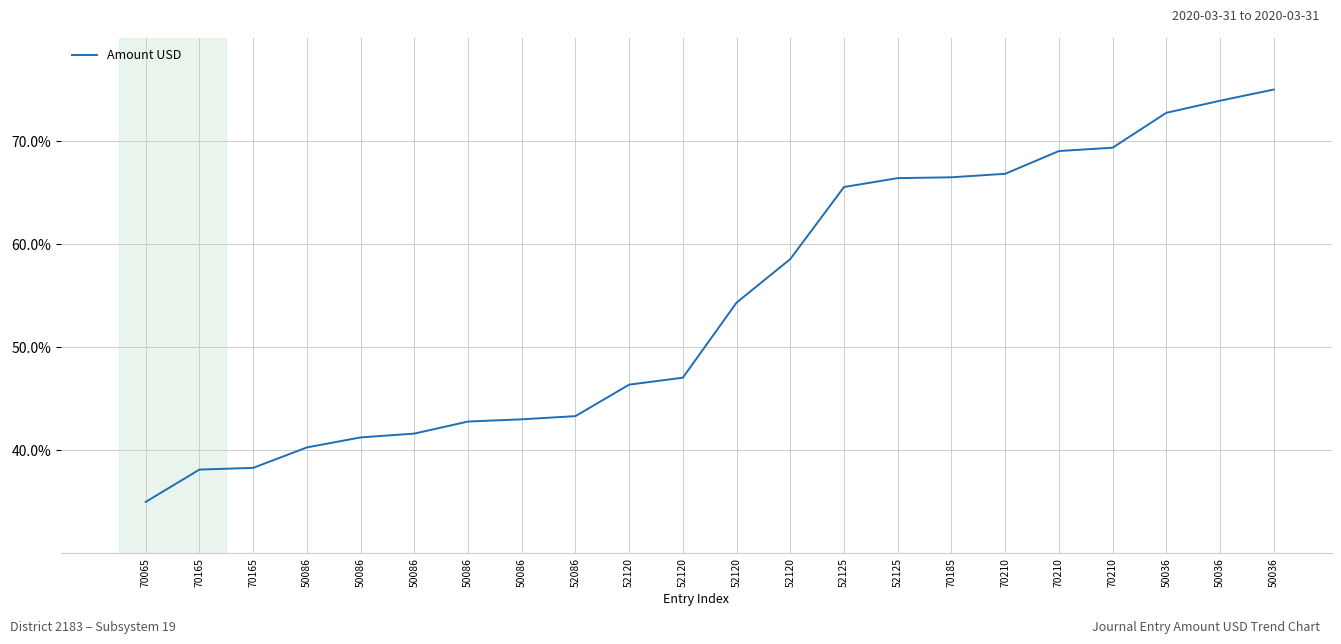

True or false: the data has more than 2 interior local peaks.

False